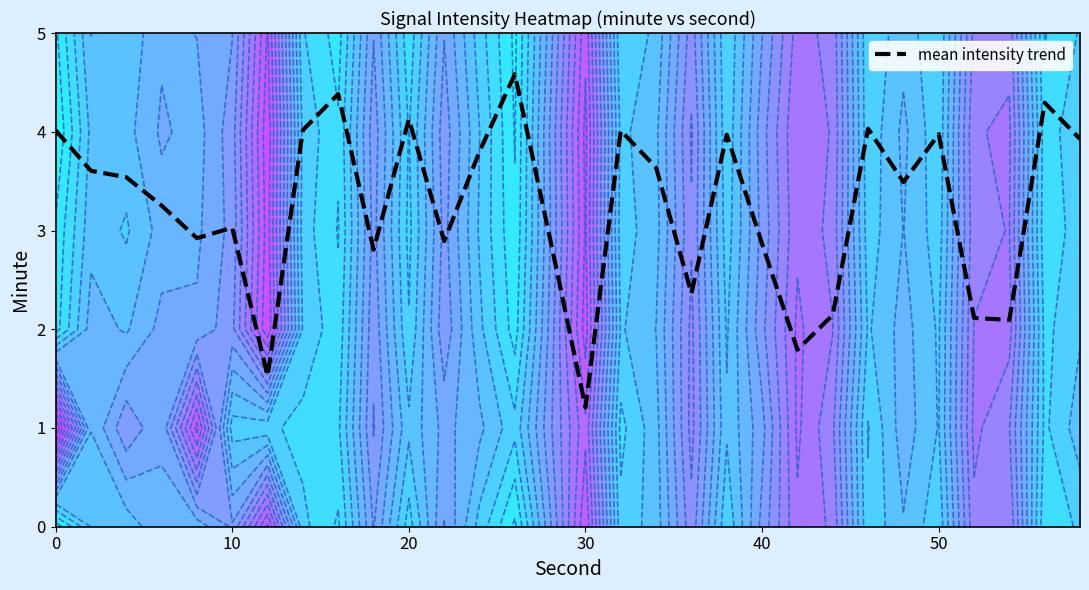

How many data points are less than 3?

12